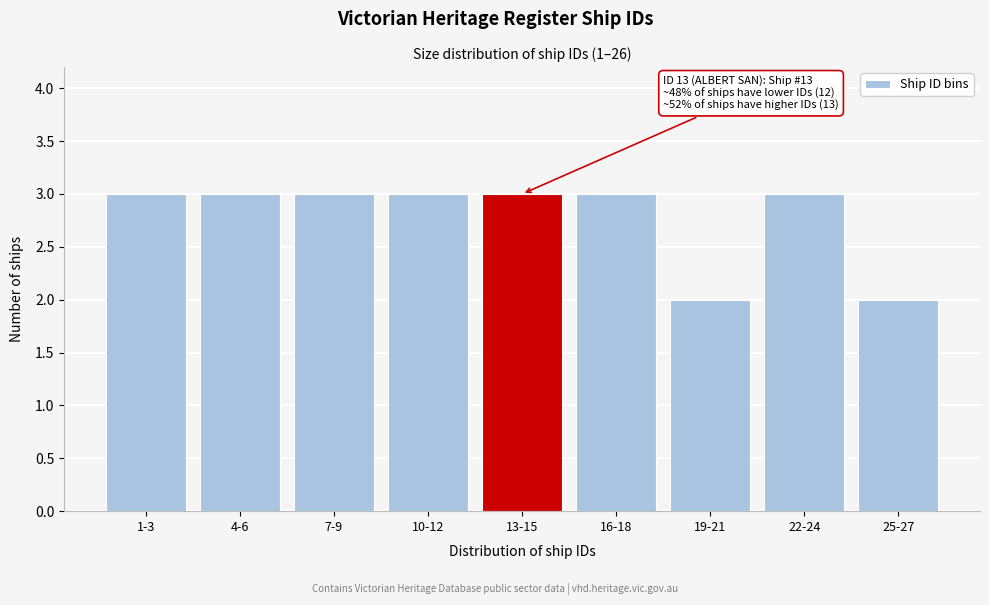

Reading left to right, extract all data points from this chart.

1-3=3	4-6=3	7-9=3	10-12=3	13-15=3	16-18=3	19-21=2	22-24=3	25-27=2